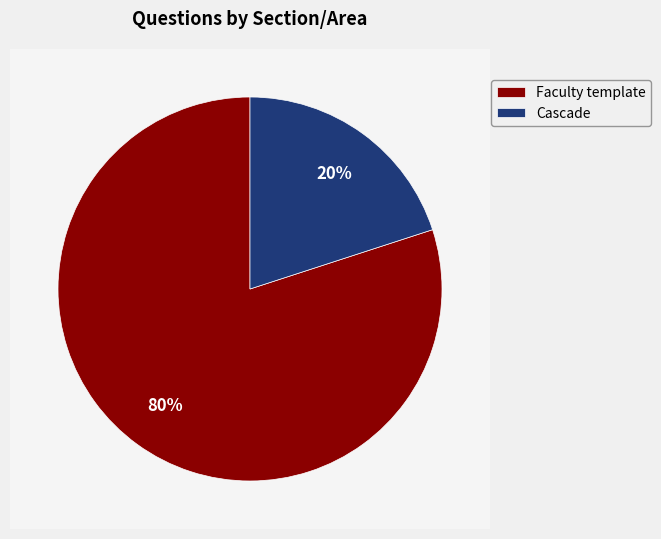

To the nearest percent, what portion does Faculty template represent?

80%